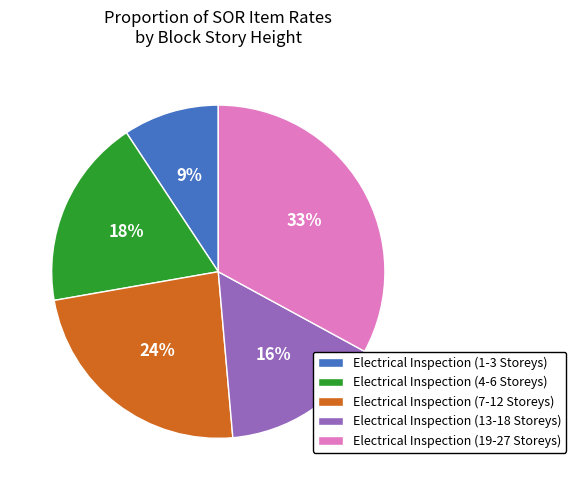

Is there a majority slice in this chart?

No